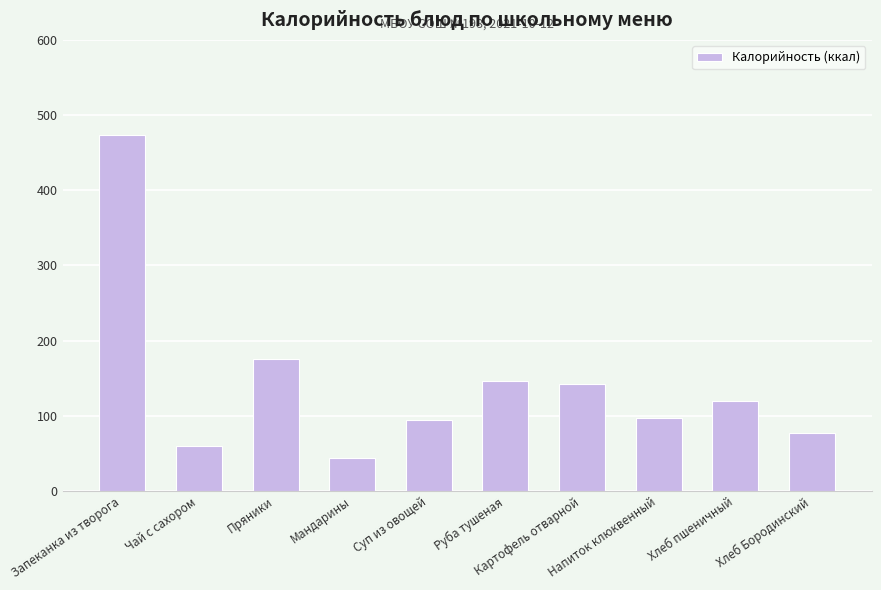

What is the value of the 10th bar from the left?

77